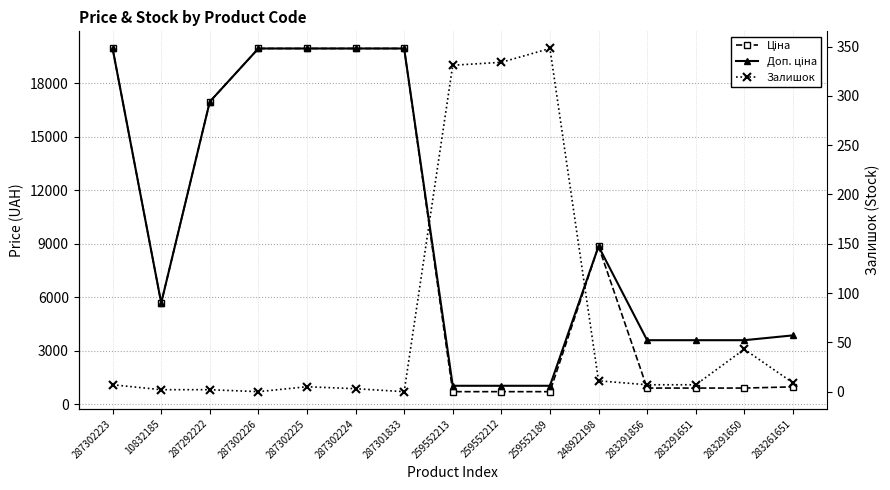

What is the sum of all Доп. ціна values?

149006.4